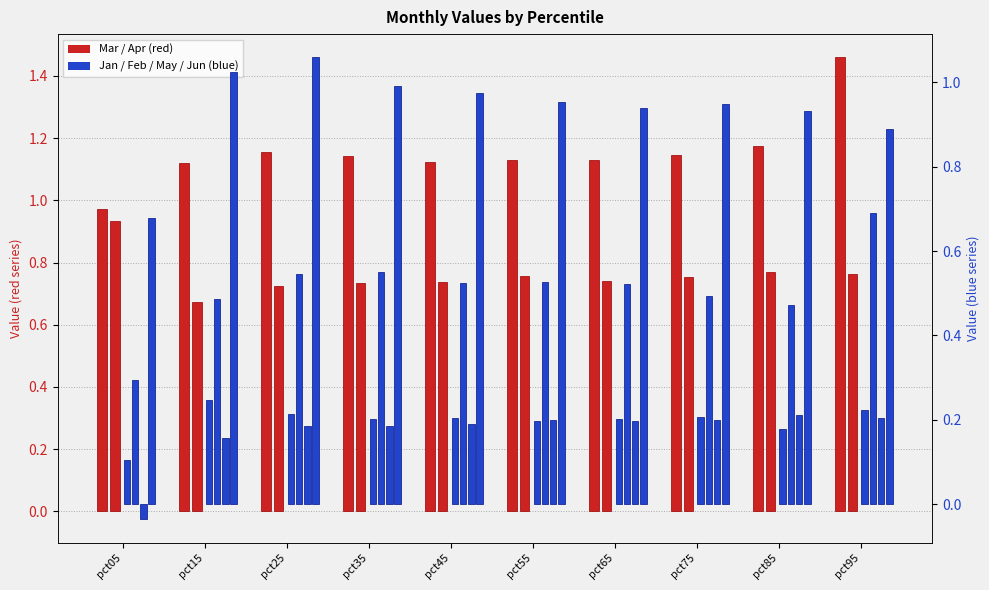

Reading left to right, what are all the values shown in this chart?

Mar: 1.0	1.1	1.2	1.1	1.1	1.1	1.1	1.1	1.2	1.5
Apr: 0.9	0.7	0.7	0.7	0.7	0.8	0.7	0.8	0.8	0.8
Jan: 0.1	0.2	0.2	0.2	0.2	0.2	0.2	0.2	0.2	0.2
Feb: 0.3	0.5	0.5	0.6	0.5	0.5	0.5	0.5	0.5	0.7
May: -0.0	0.2	0.2	0.2	0.2	0.2	0.2	0.2	0.2	0.2
Jun: 0.7	1.0	1.1	1.0	1.0	1.0	0.9	0.9	0.9	0.9